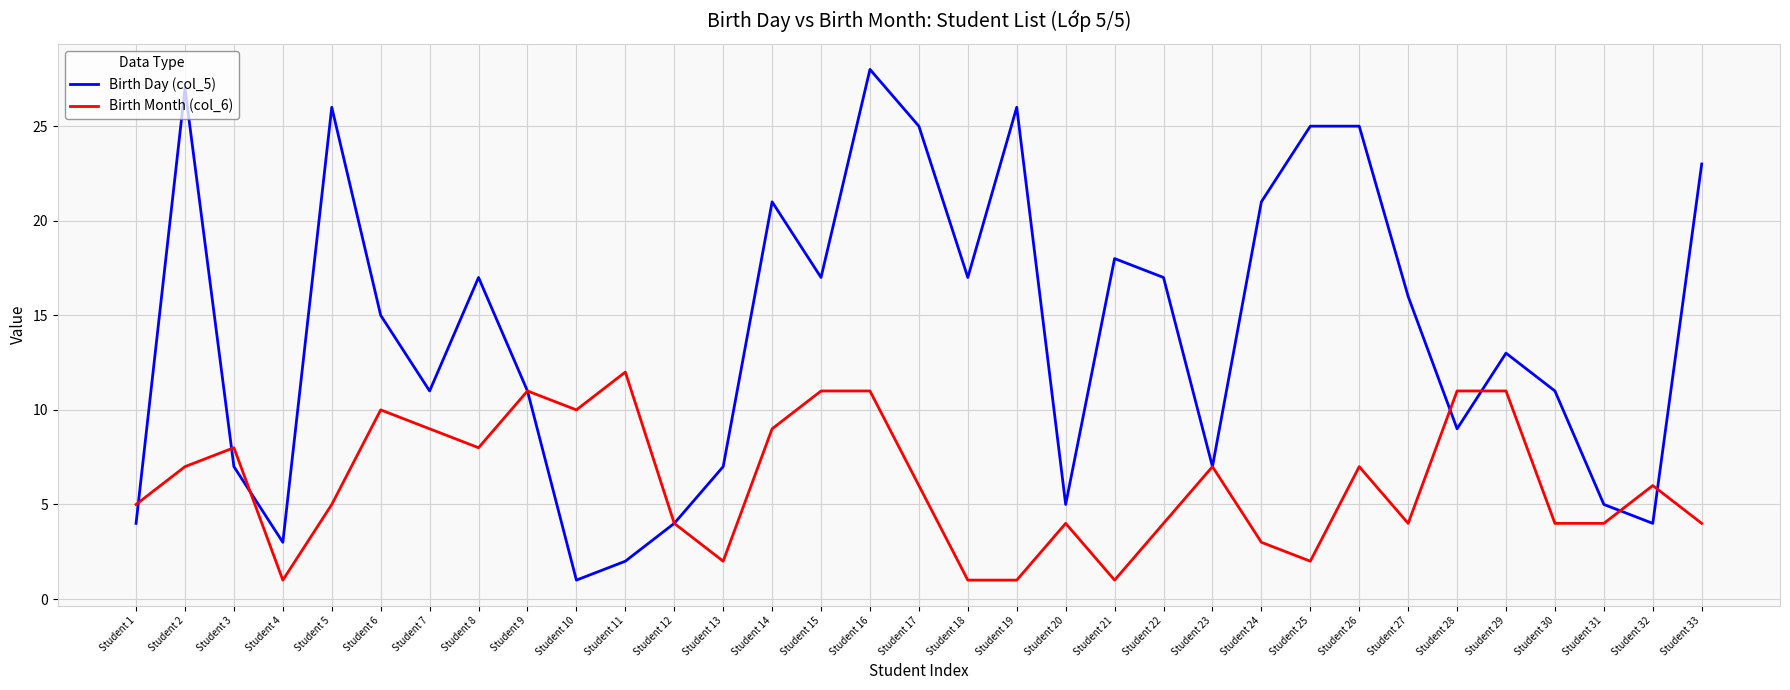

Rank the series by their maximum value, from highest to lowest.

Birth Day (col_5), Birth Month (col_6)